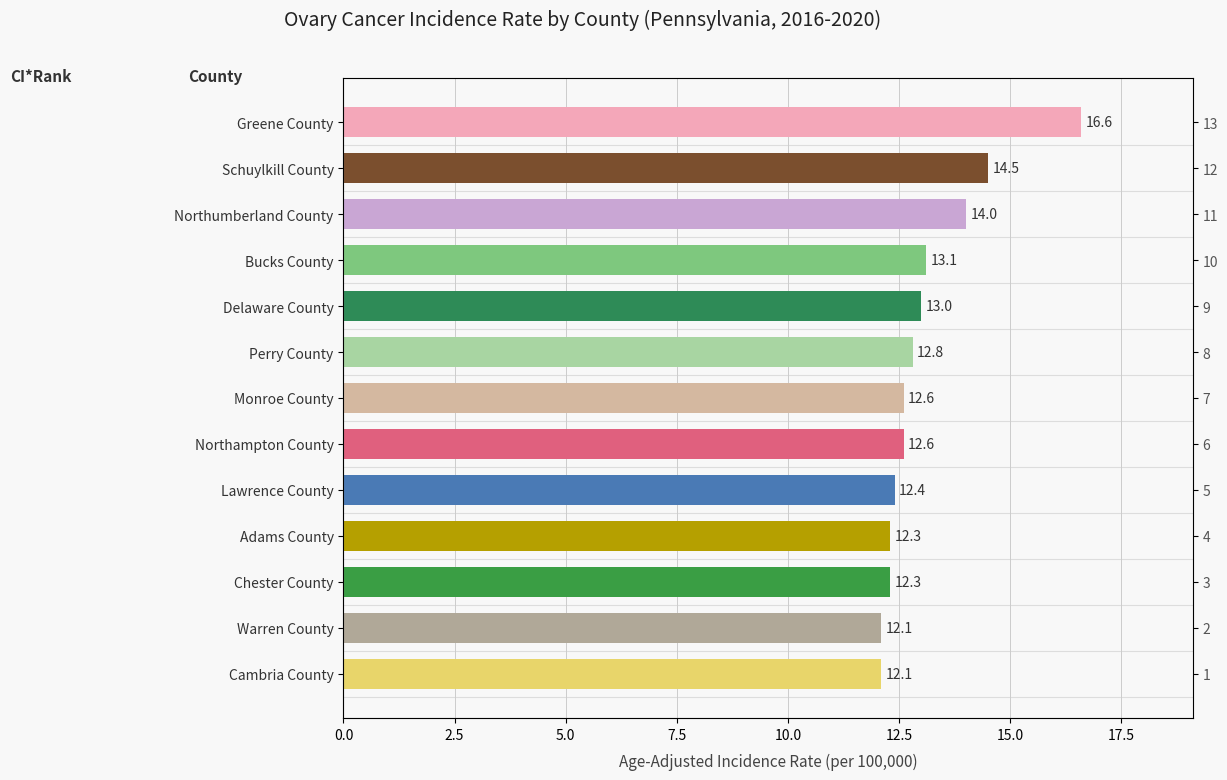

What is the maximum value shown in the chart?

16.6